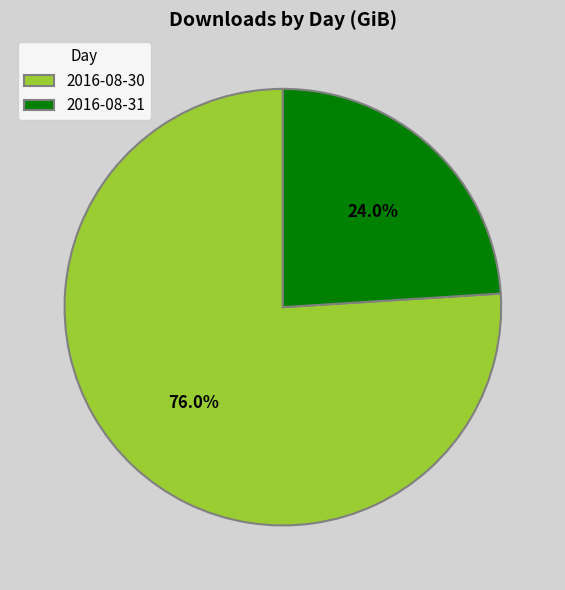

Does 2016-08-30 represent more than half of the total?

Yes